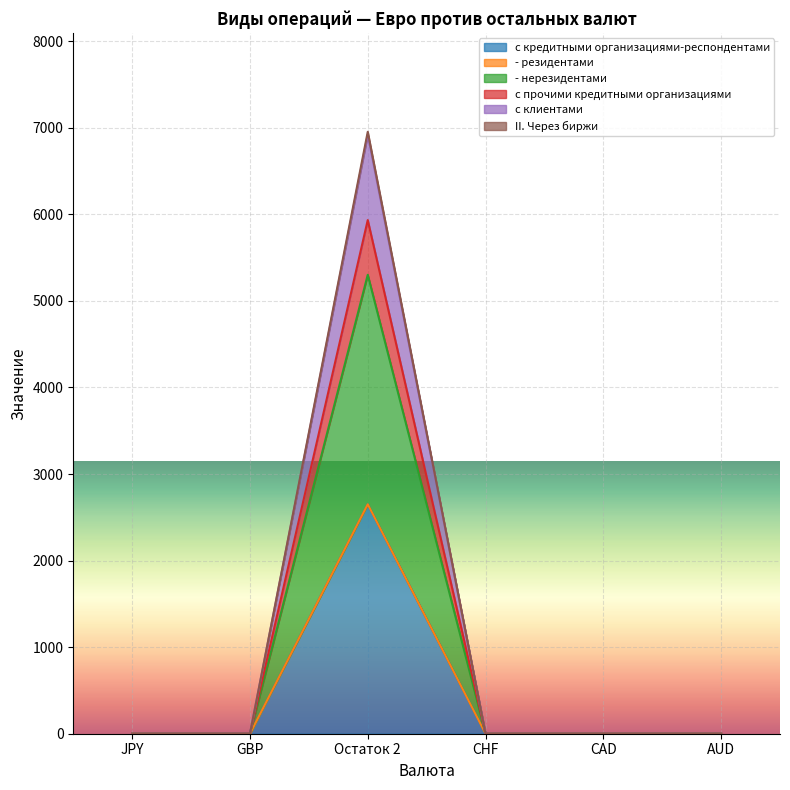

True or false: с кредитными организациями-респондентами has more than 1 points higher than both neighbors.

False